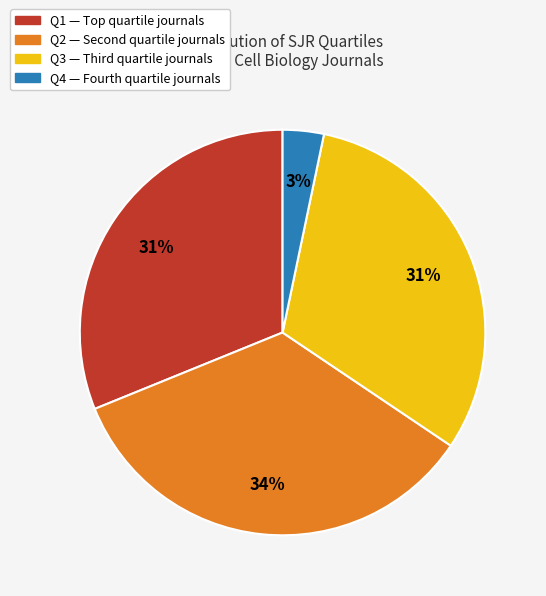

Which slice is the smallest?

Q4